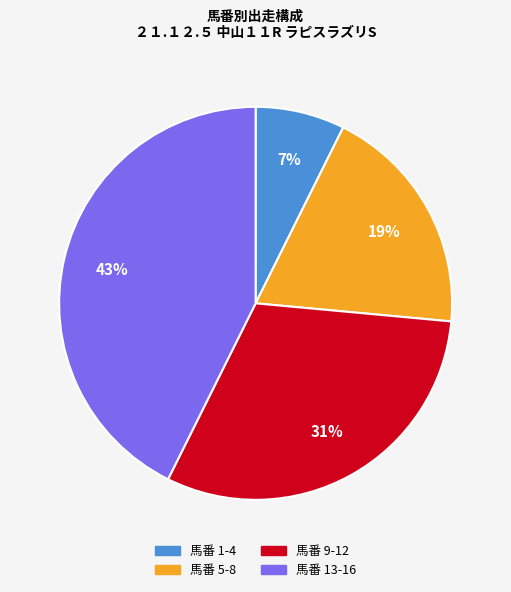

To the nearest percent, what is the average slice percentage?

25%